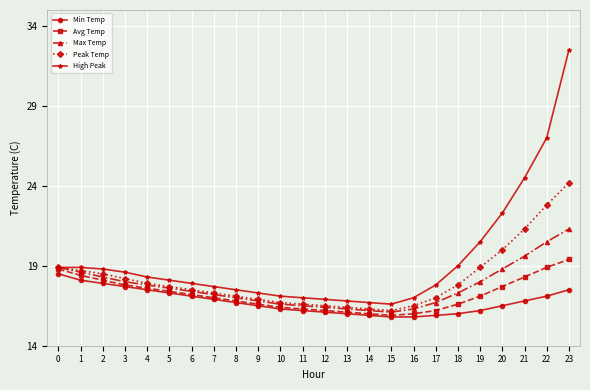

The High Peak series shows 9.6 at 21. True or false?

False